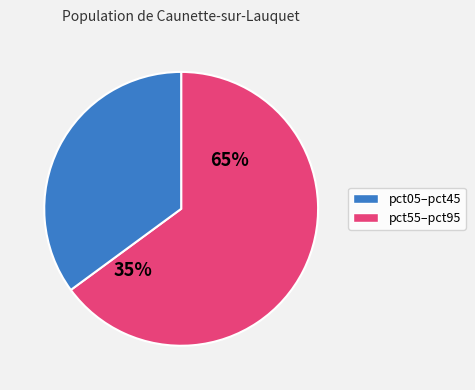

Is it true that pct75 is 17% of the pie?

False